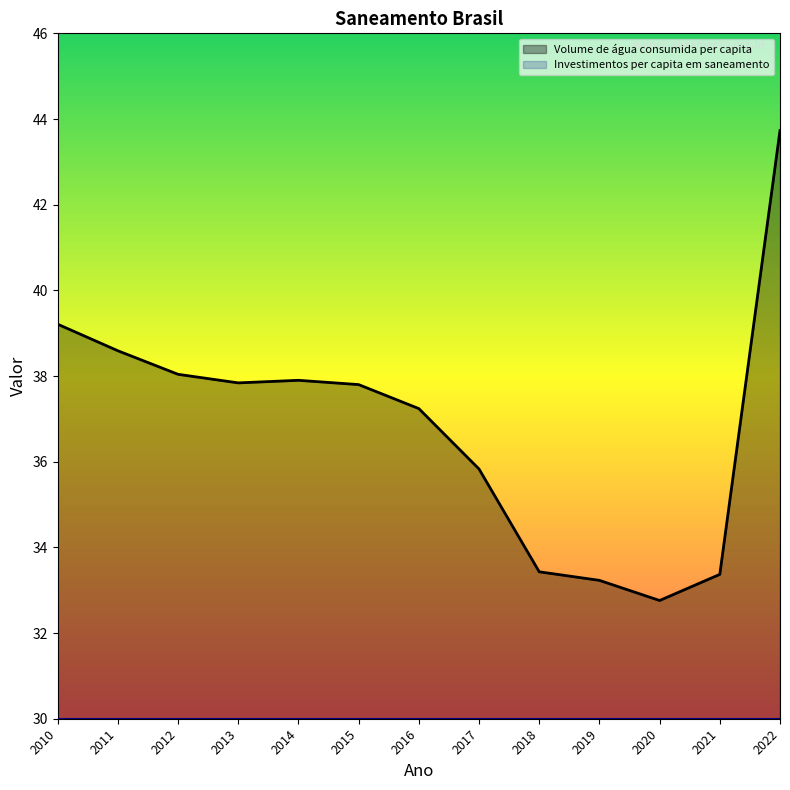

What is the ratio of the value at 2015 to the value at 2017?

1.1